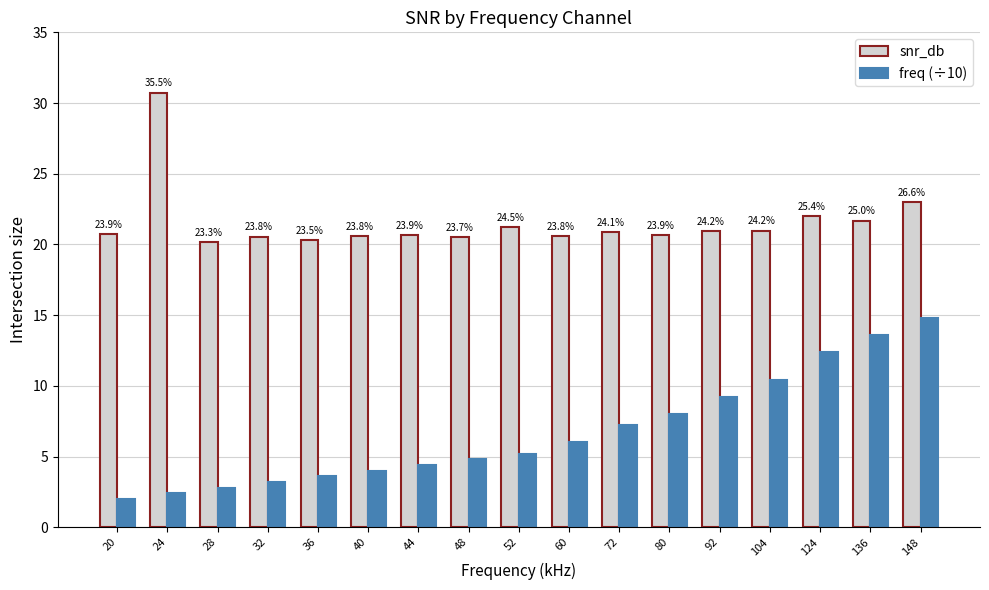

How many bars are there in each group?

2